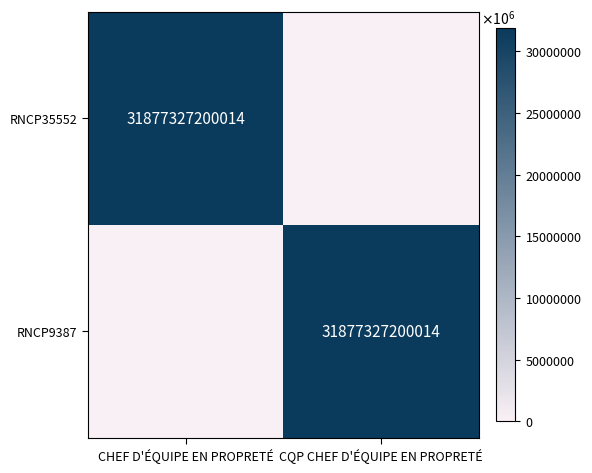

At which category is the sum across all series the highest?

CHEF D'ÉQUIPE EN PROPRETÉ